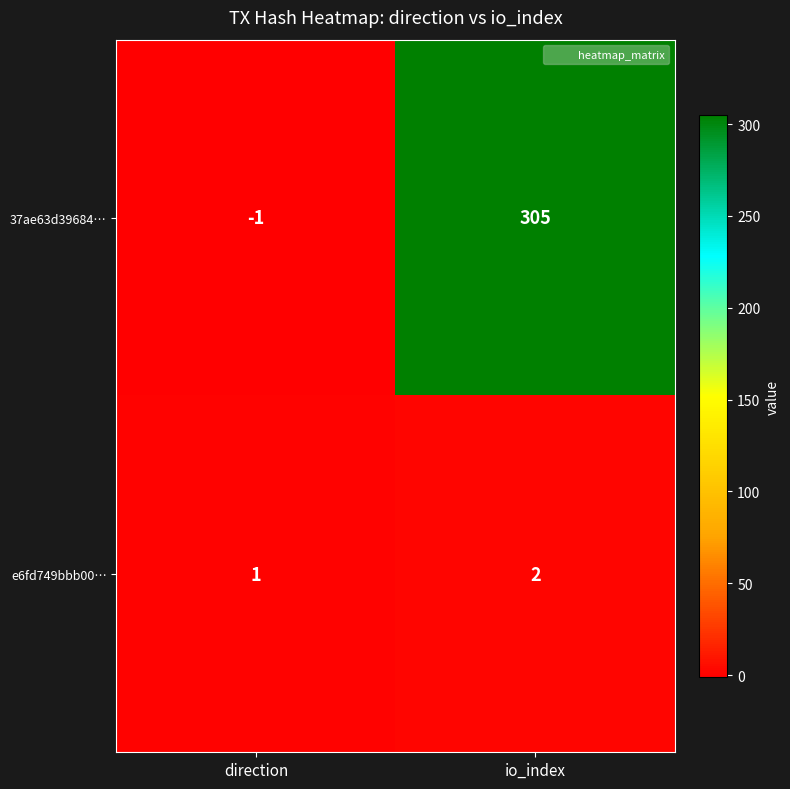

What is the average value of the 37ae63d39684… series?

152